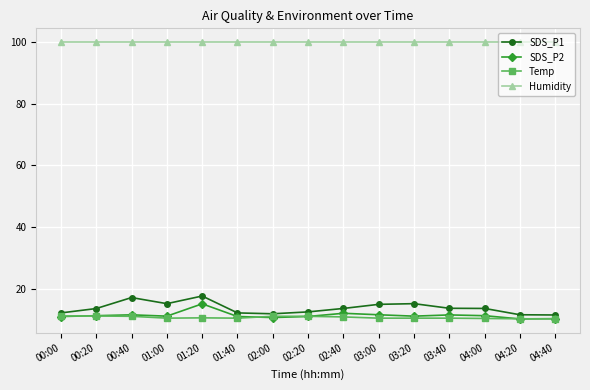

Is it true that SDS_P2 equals 5.4 at 00:40?

False